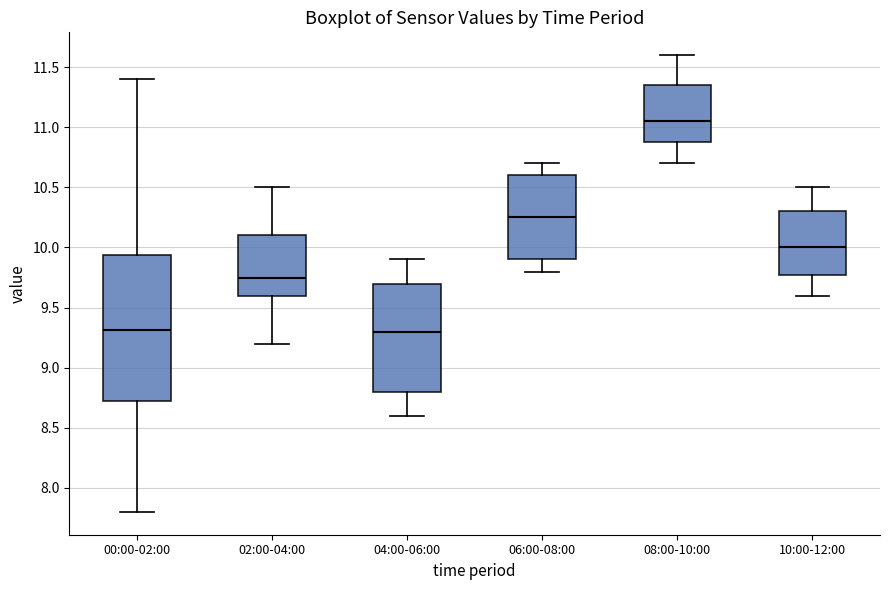

Reading left to right, transcribe this box plot: for each box, give where its median line is, the range the box spans, and where its two whiskers end, as read against the y-axis. The values are not printed on the chart, so give them approximately, as read against the axis.

00:00-02:00: median 9.30, box 8.70 to 9.95, whiskers 7.80 to 11.40
02:00-04:00: median 9.75, box 9.60 to 10.10, whiskers 9.20 to 10.50
04:00-06:00: median 9.30, box 8.80 to 9.70, whiskers 8.60 to 9.90
06:00-08:00: median 10.25, box 9.90 to 10.60, whiskers 9.80 to 10.70
08:00-10:00: median 11.05, box 10.90 to 11.35, whiskers 10.70 to 11.60
10:00-12:00: median 10.00, box 9.80 to 10.30, whiskers 9.60 to 10.50